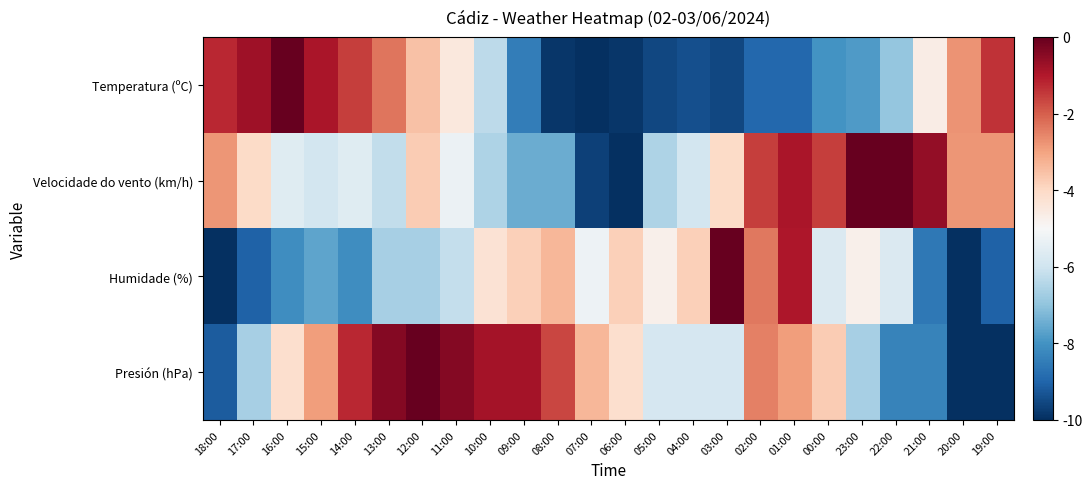

Which series has the largest range (max minus min)?

Temperatura (ºC)